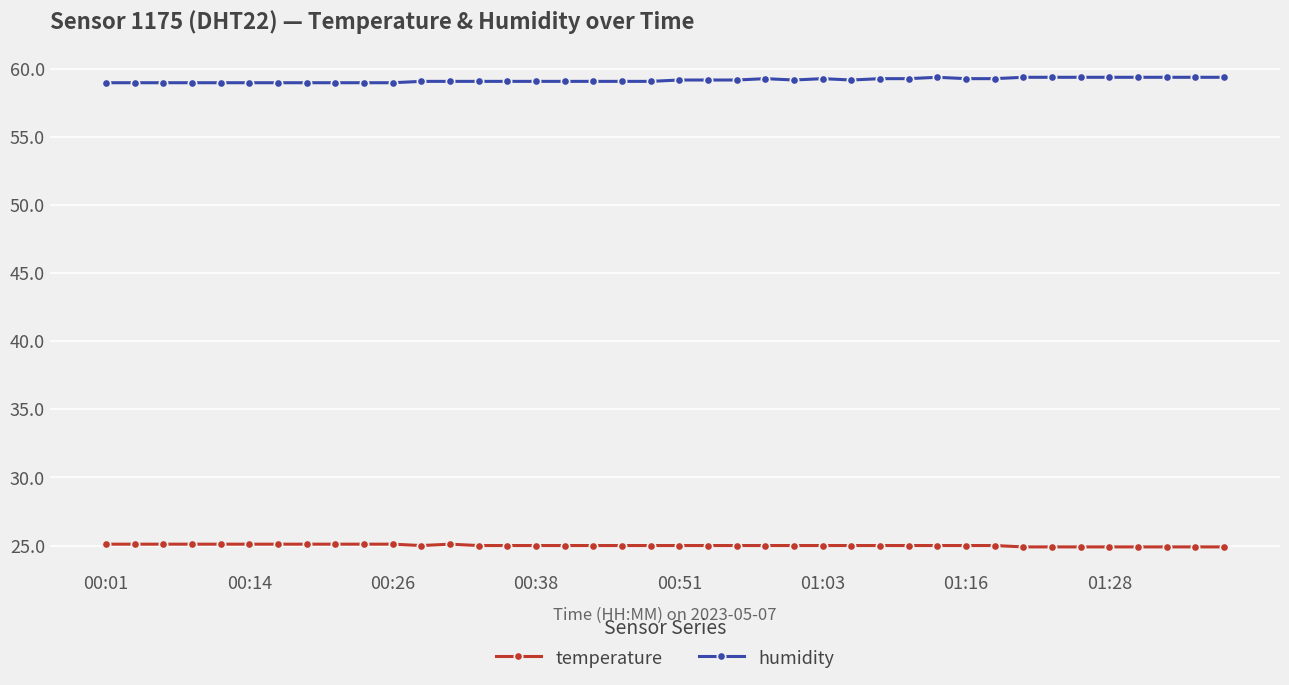

What is the value of the temperature point at the 40th from the left?

24.9